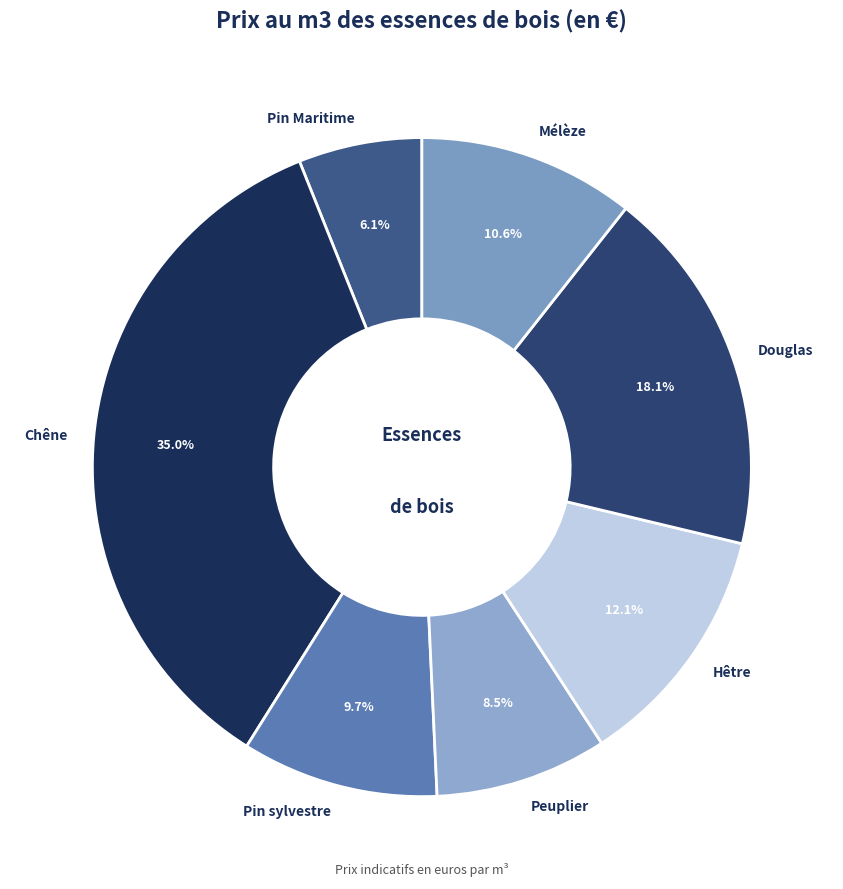

How many slices are in this pie chart?

7